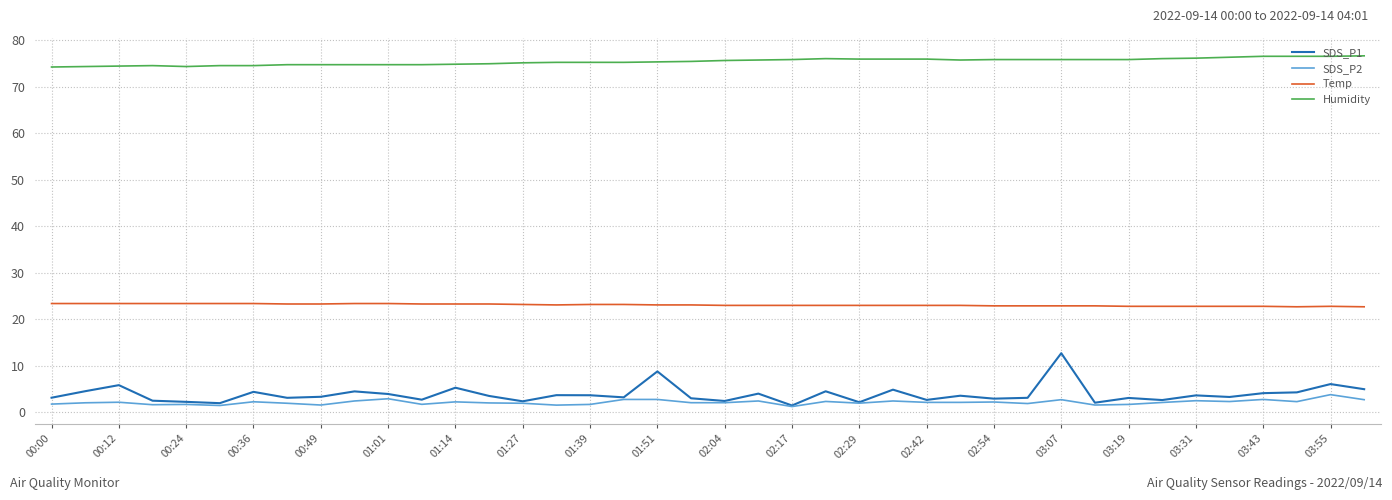

List the series in order of their peak value, lowest first.

SDS_P2, SDS_P1, Temp, Humidity